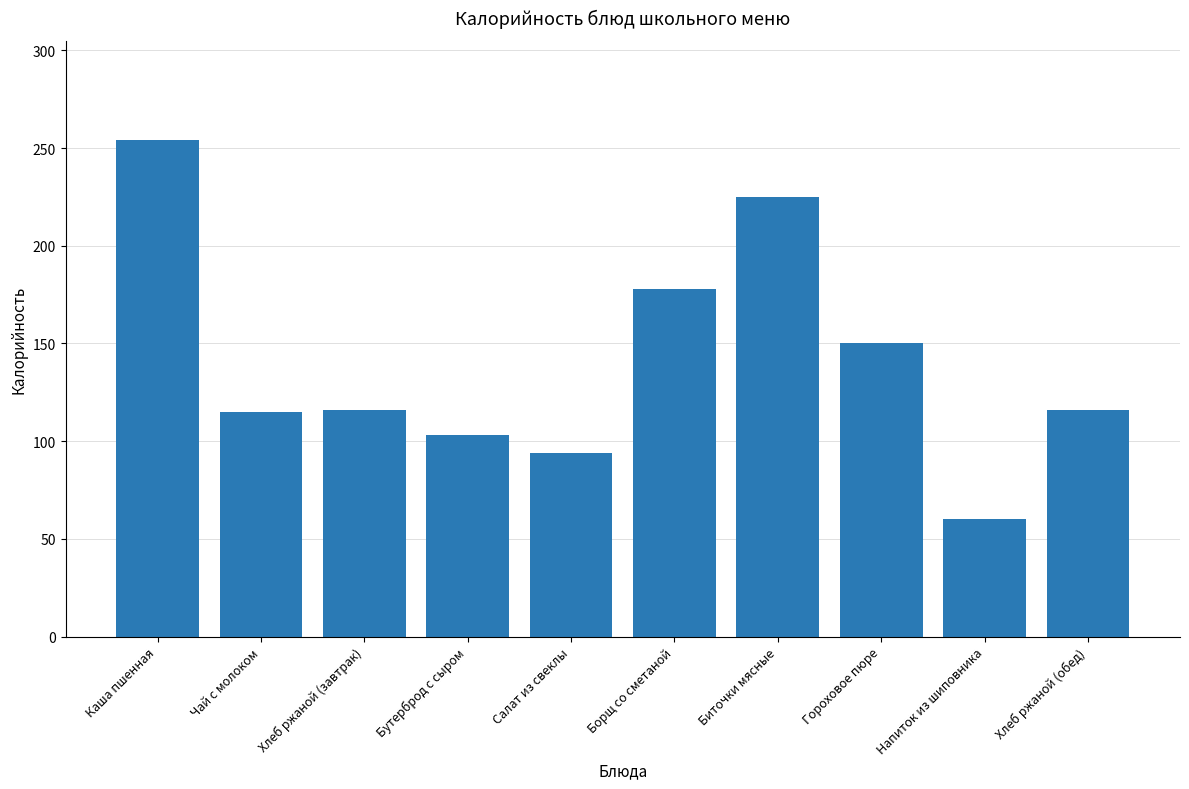

How many bars are there in total?

10